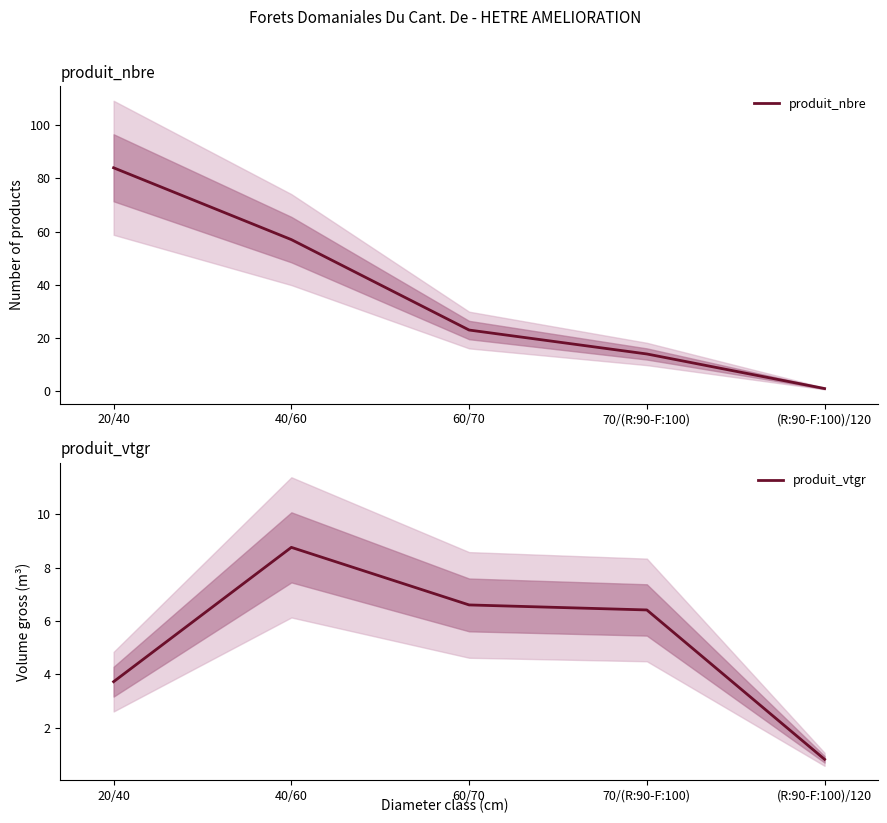

True or false: produit_nbre and produit_vtgr intersect in this chart.

False